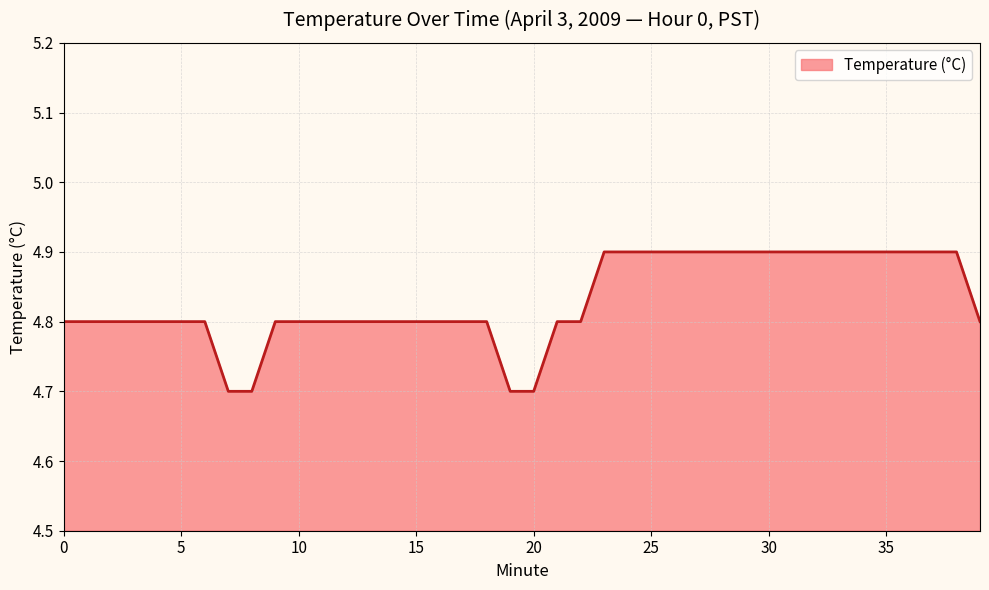

What is the smallest value displayed?

4.7